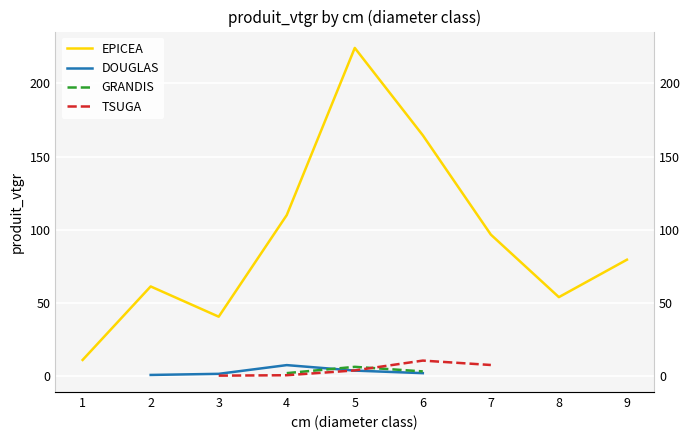

How many lines are shown in the chart?

4